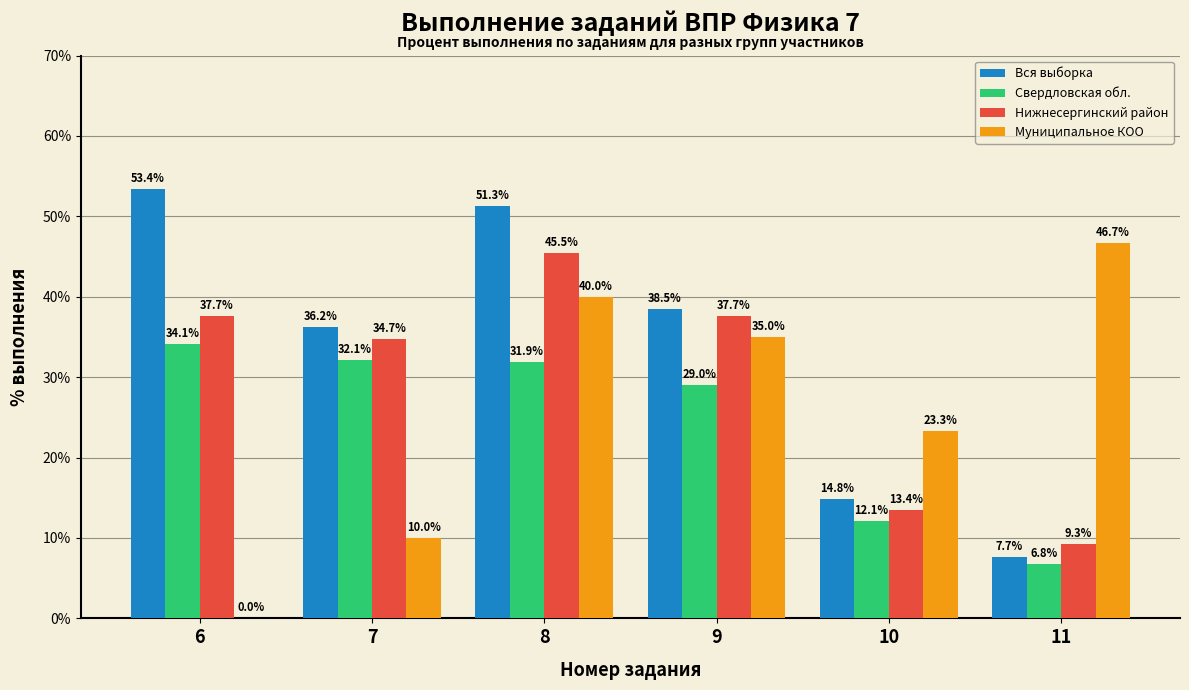

What is the difference between the Нижнесергинский район values at 11 and 8?

36.1